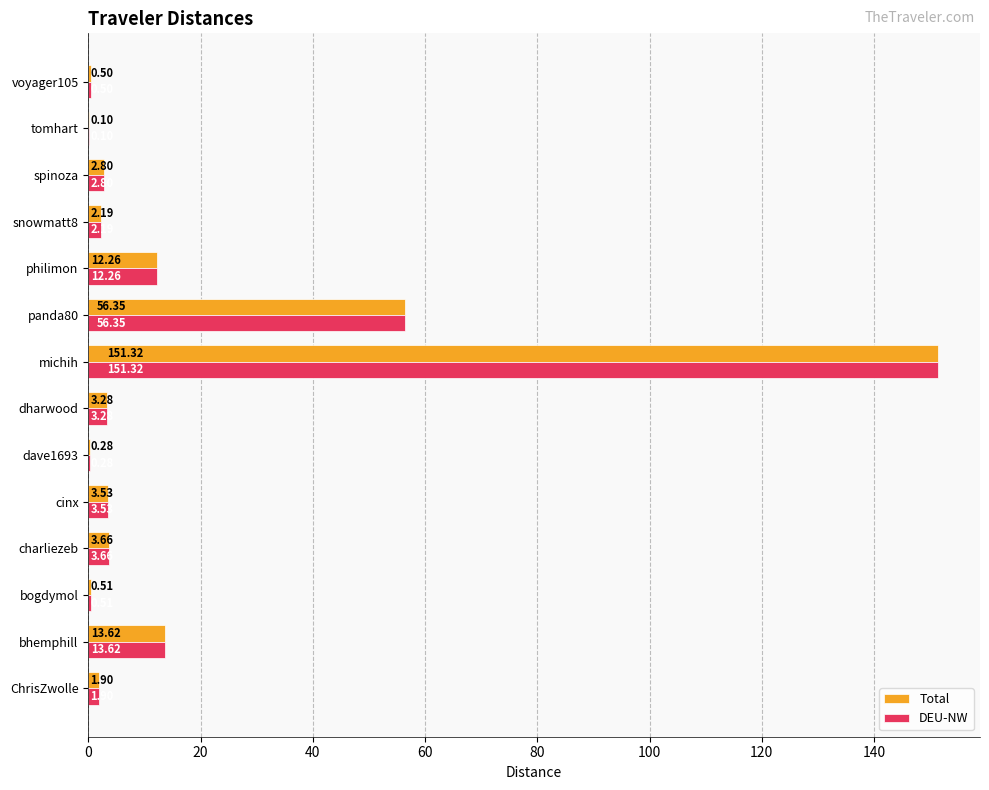

Which category has the highest value in the Total series?

michih